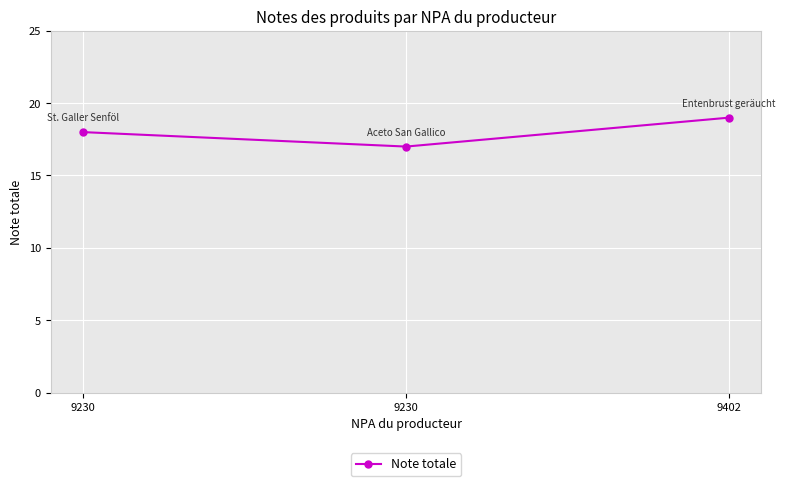

How many series are shown in this chart?

1